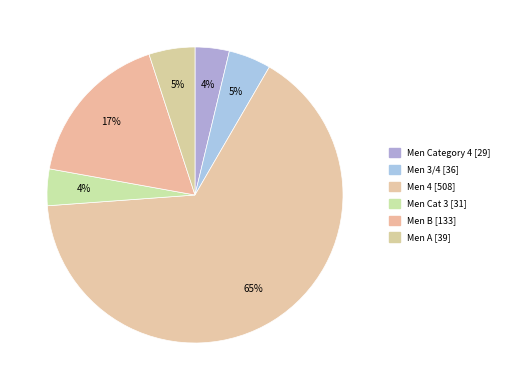

What is the ratio of the value at Men 3/4 to the value at Men 4?

0.1